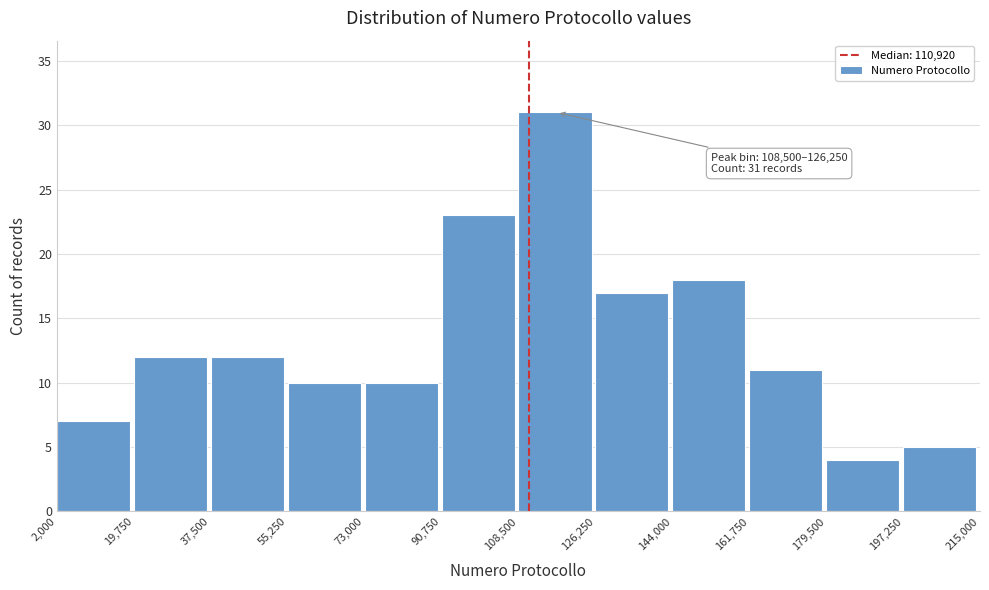

Over which range of the x-axis is the bar tallest?

108,500 to 126,250